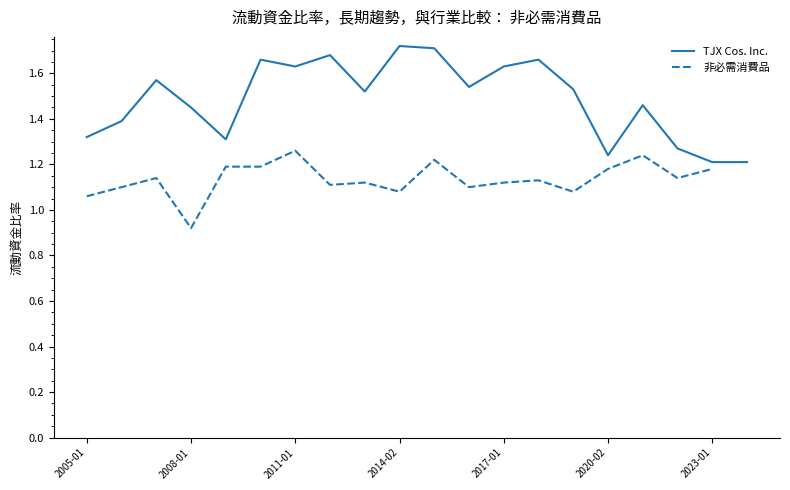

How many lines are shown in the chart?

2